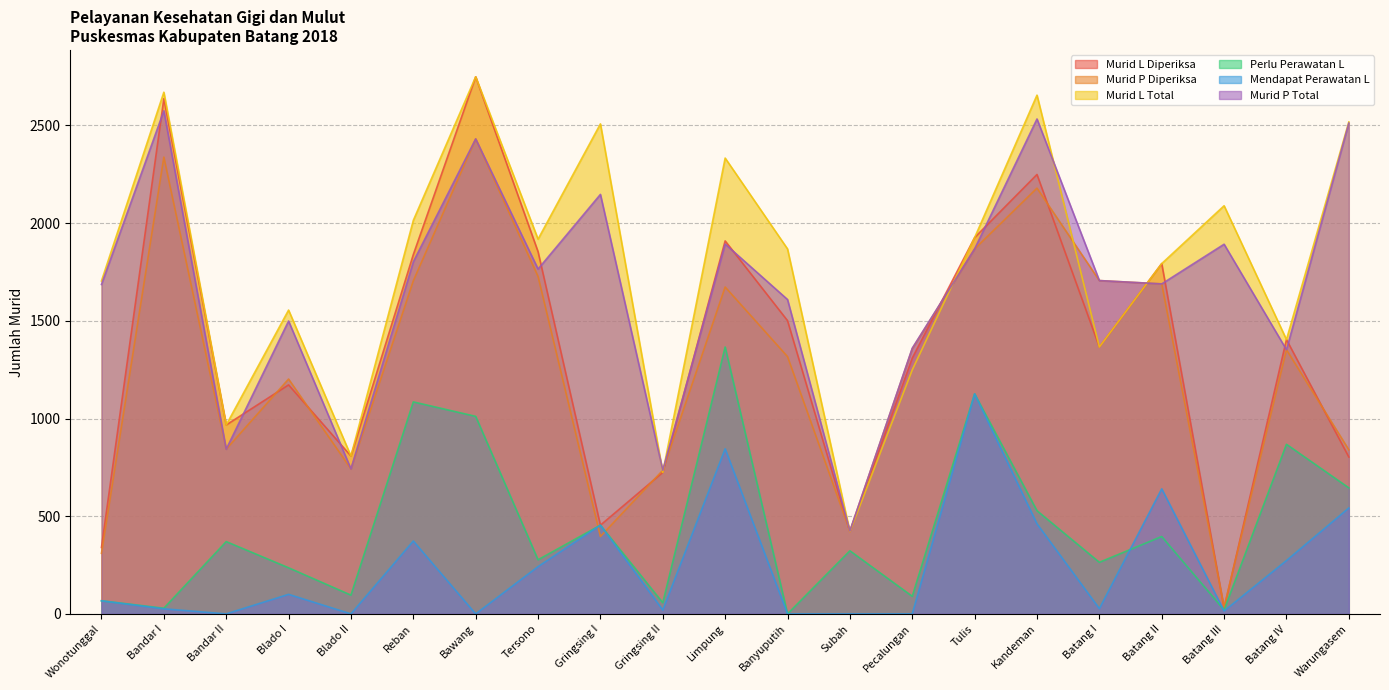

Between Banyuputih and Batang II, which series saw the biggest shift?

Mendapat Perawatan L